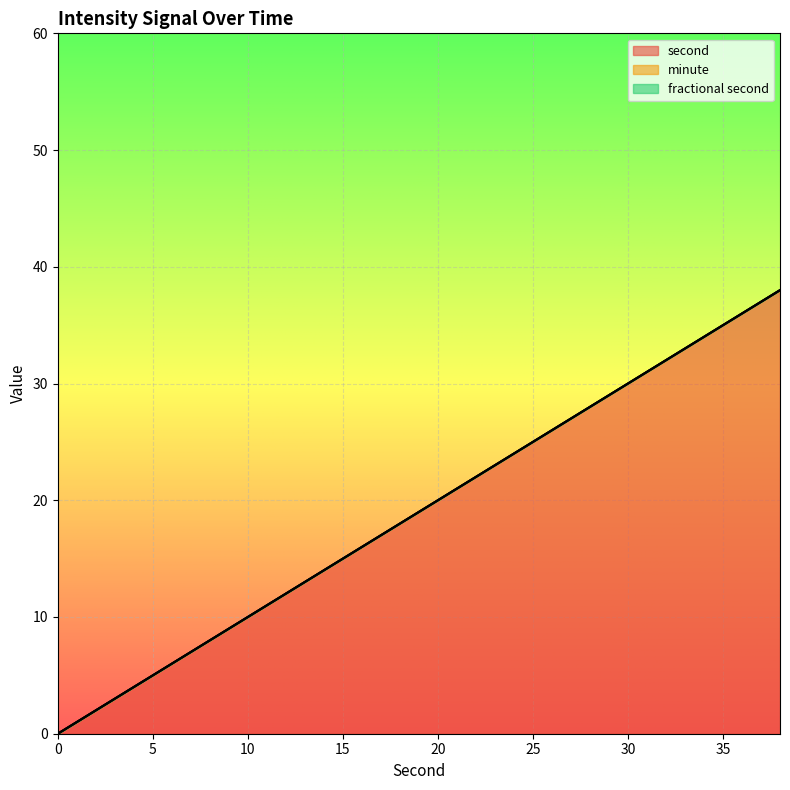

How many lines are shown in the chart?

3